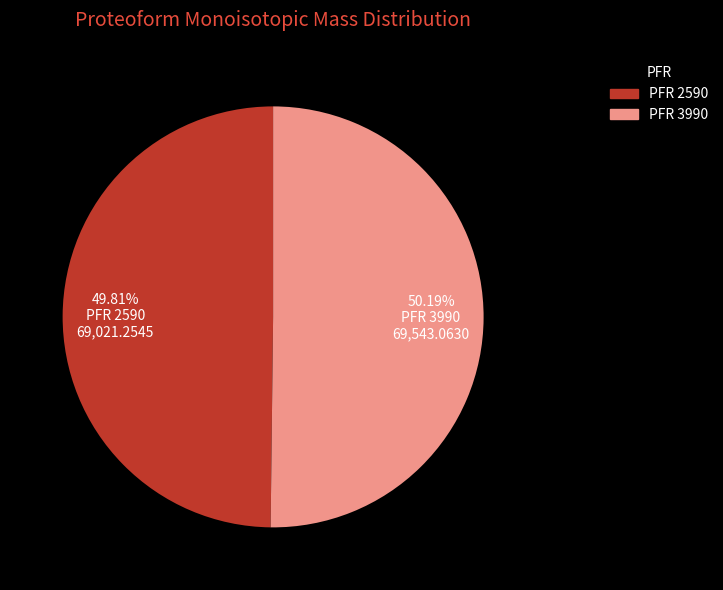

Does any single category account for the majority?

Yes